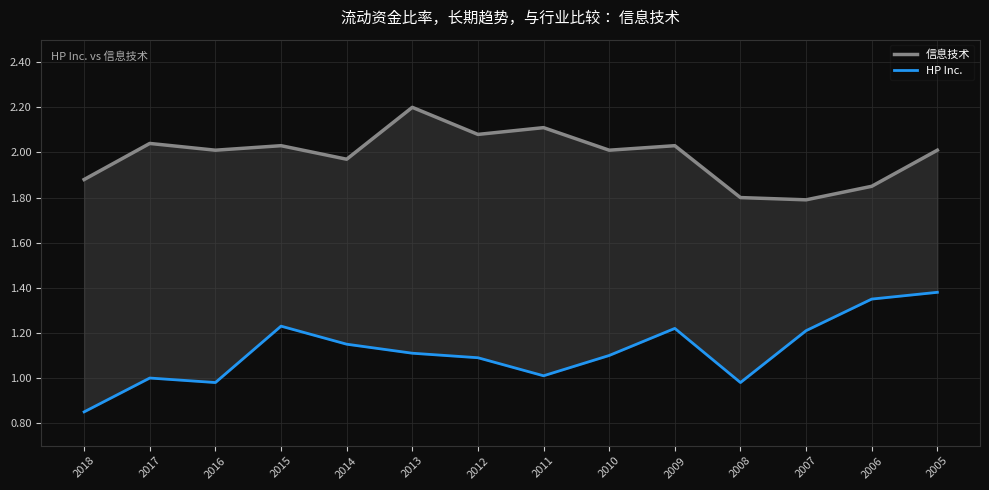

Reading left to right, extract all data points from this chart.

信息技术: 2018=1.9	2017=2.0	2016=2.0	2015=2.0	2014=2.0	2013=2.2	2012=2.1	2011=2.1	2010=2.0	2009=2.0	2008=1.8	2007=1.8	2006=1.9	2005=2.0
HP Inc.: 2018=0.8	2017=1.0	2016=1.0	2015=1.2	2014=1.1	2013=1.1	2012=1.1	2011=1.0	2010=1.1	2009=1.2	2008=1.0	2007=1.2	2006=1.4	2005=1.4